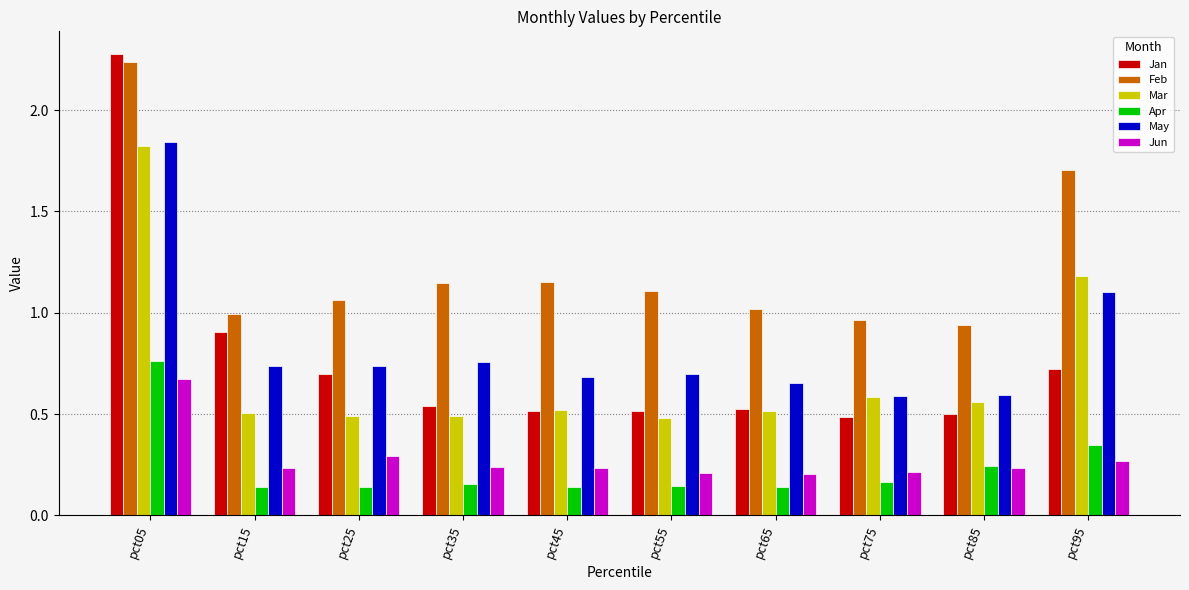

The Jan series shows 0.9 at pct65. True or false?

False